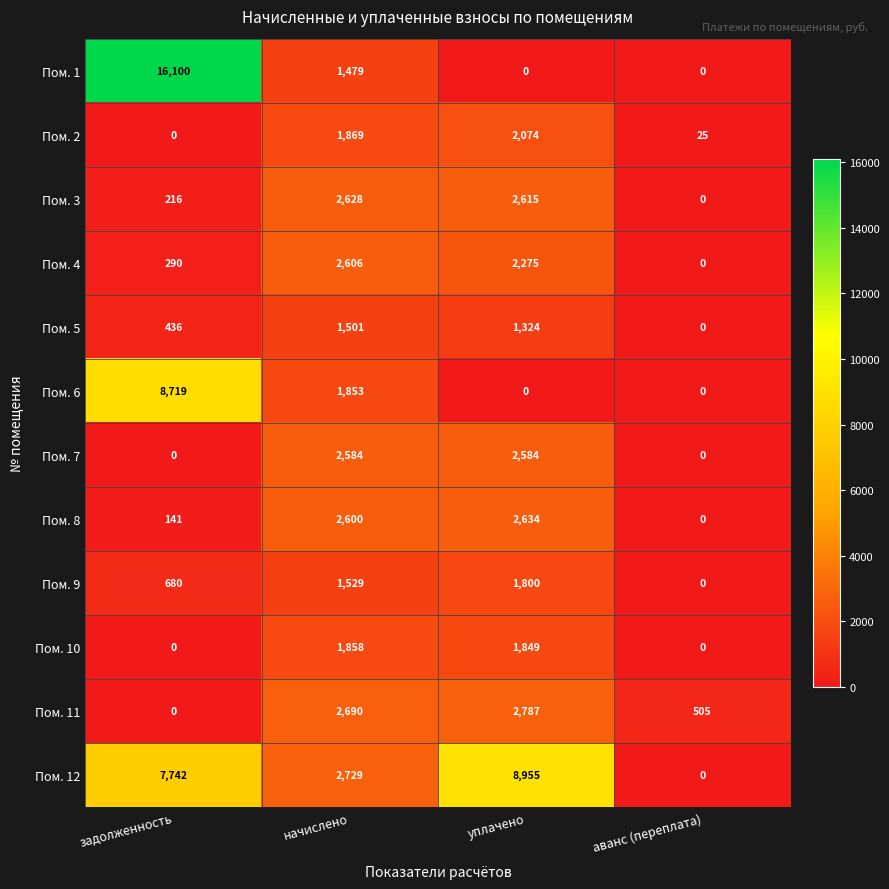

What is the spread (max minus min) of values at начислено?

1250